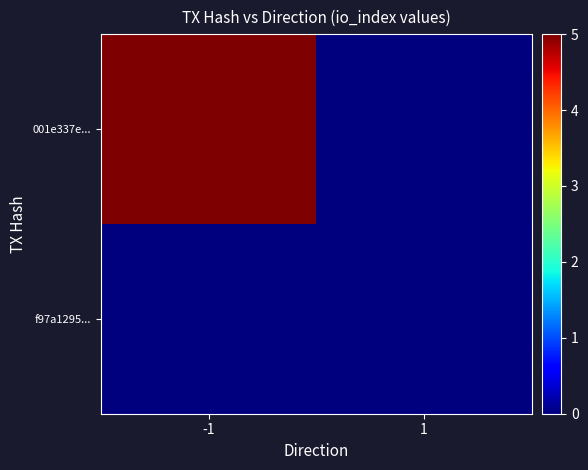

Reading left to right, extract all data points from this chart.

001e337e...: -1=5	1=0
f97a1295...: -1=0	1=0